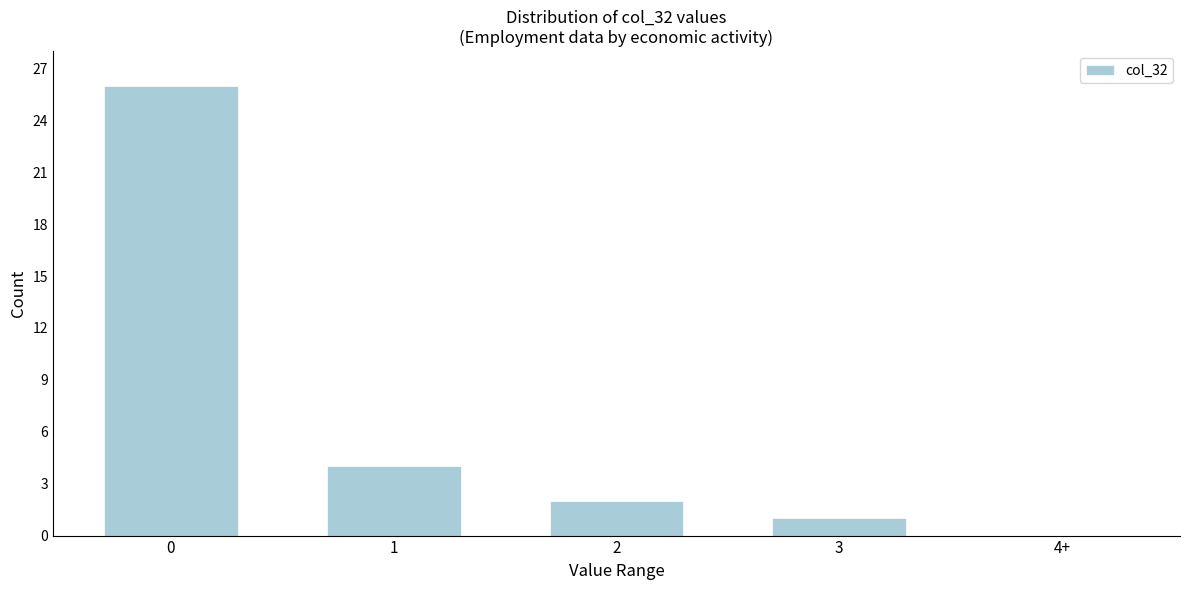

Reading left to right, transcribe all the data shown in this chart.

0=26	1=4	2=2	3=1	4+=0